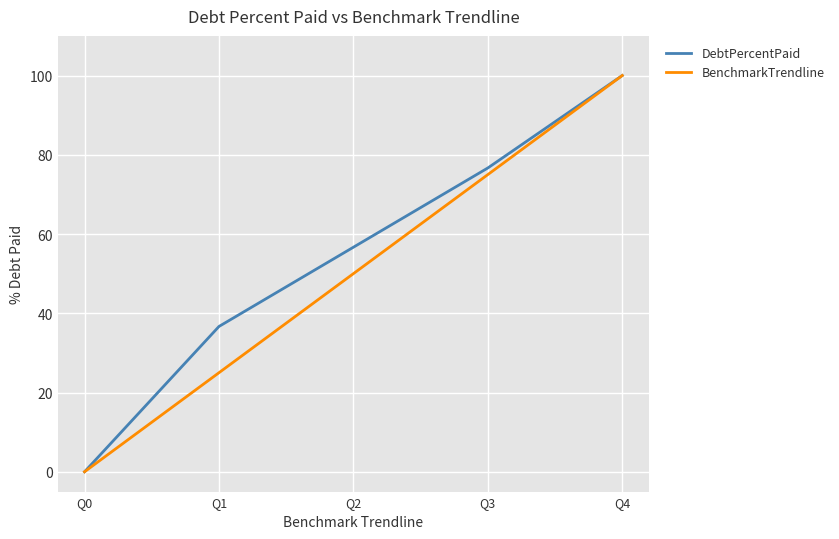

How many lines are shown in the chart?

2